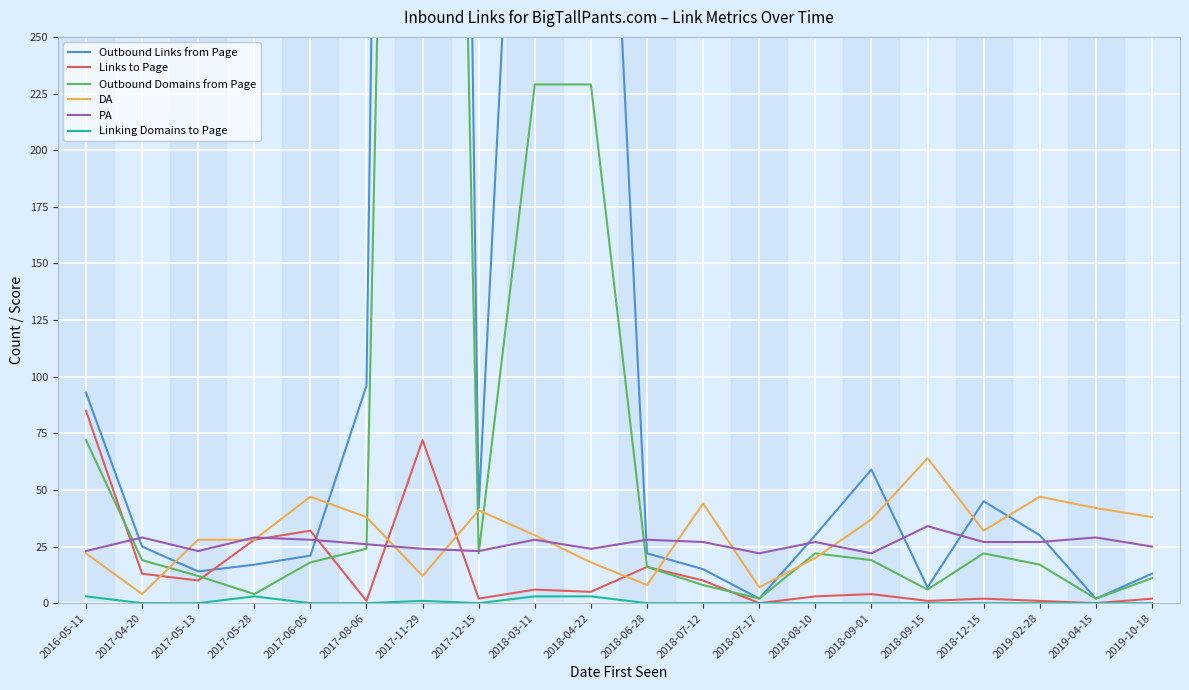

At which category does the chart reach its minimum across all series?

2018-07-17